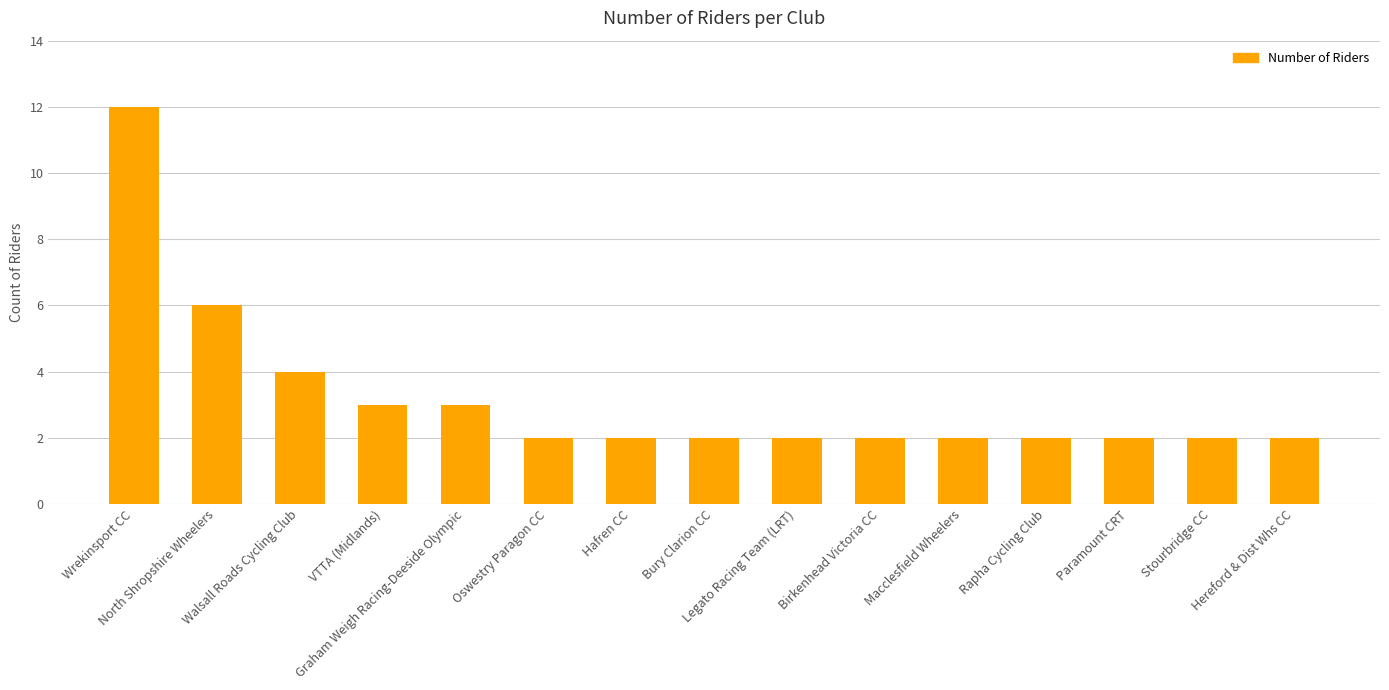

At which label is the value closest to 7?

North Shropshire Wheelers